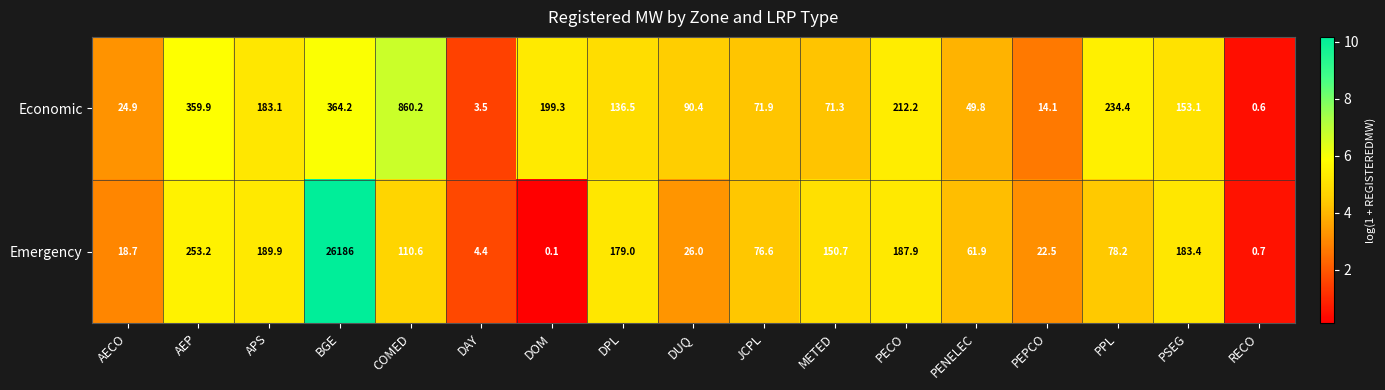

What is the difference between the Emergency values at RECO and AEP?

252.5